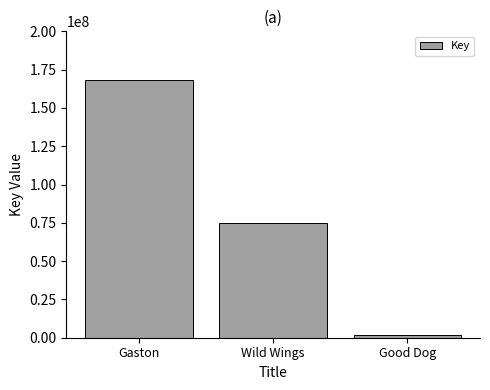

How many data points does each series have?

3